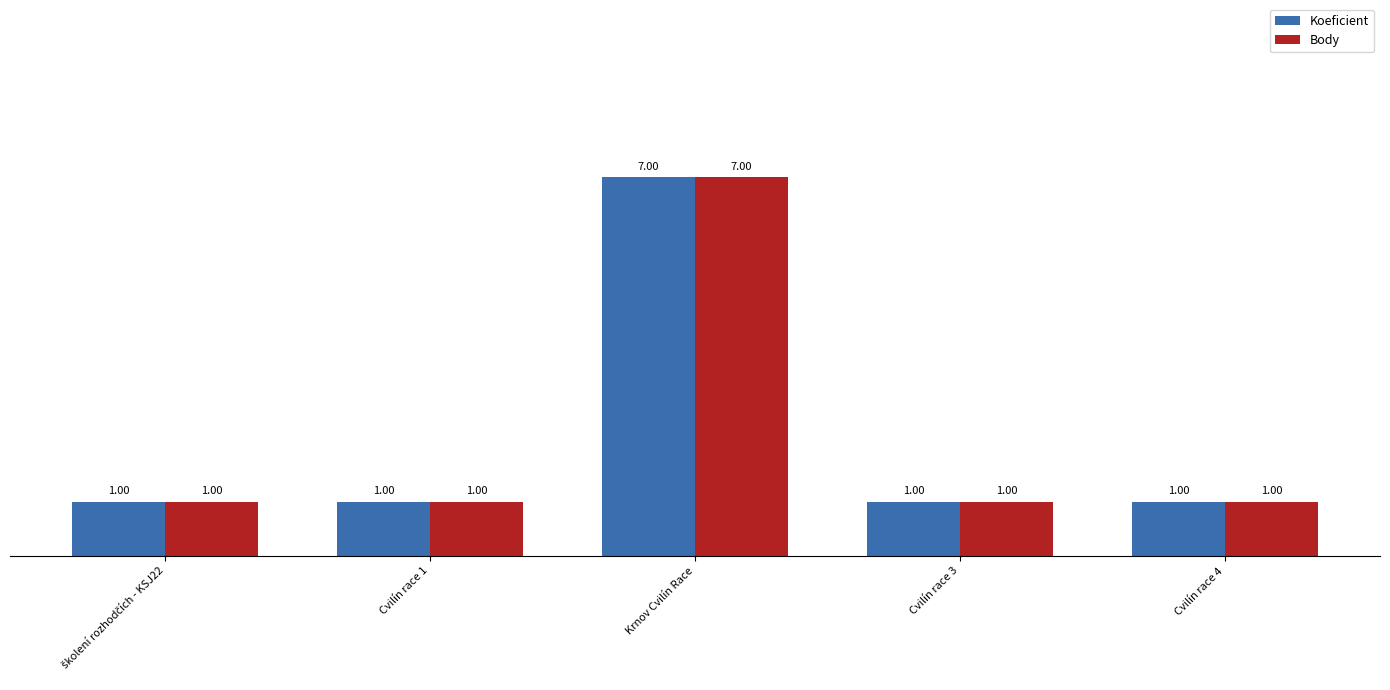

What is the label of the 1st bar from the right?

Cvilín race 4